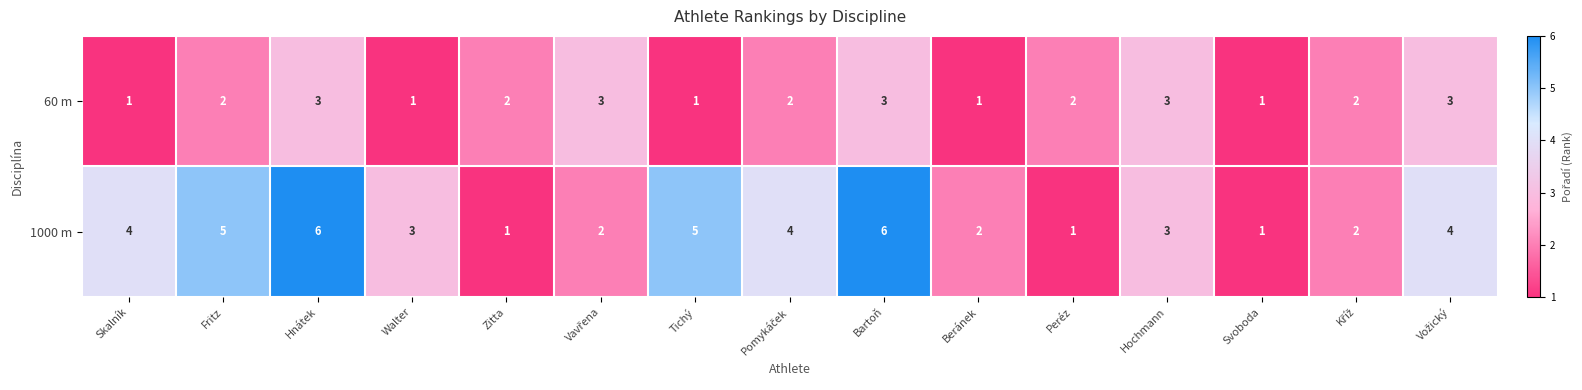

What is the difference between the maximum and second lowest values in the 1000 m series?

5